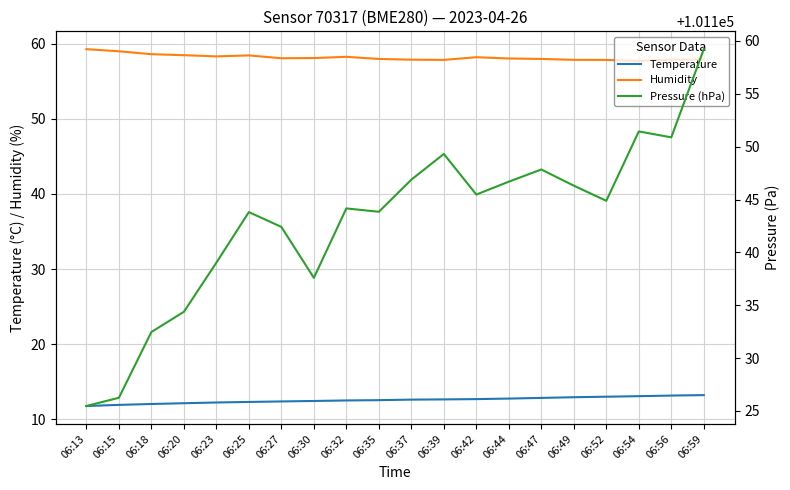

What are all the series names shown in the legend?

Temperature, Humidity, Pressure (hPa)